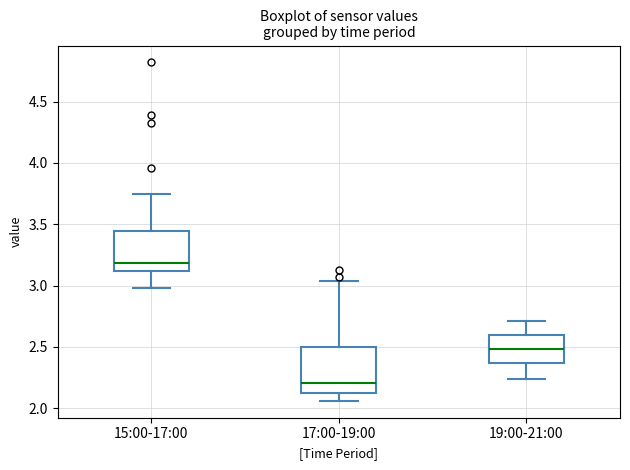

Where does the median line of the box for 19:00-21:00 sit on the y-axis? The values are not printed on the chart, so give them approximately, as read against the axis.

2.50